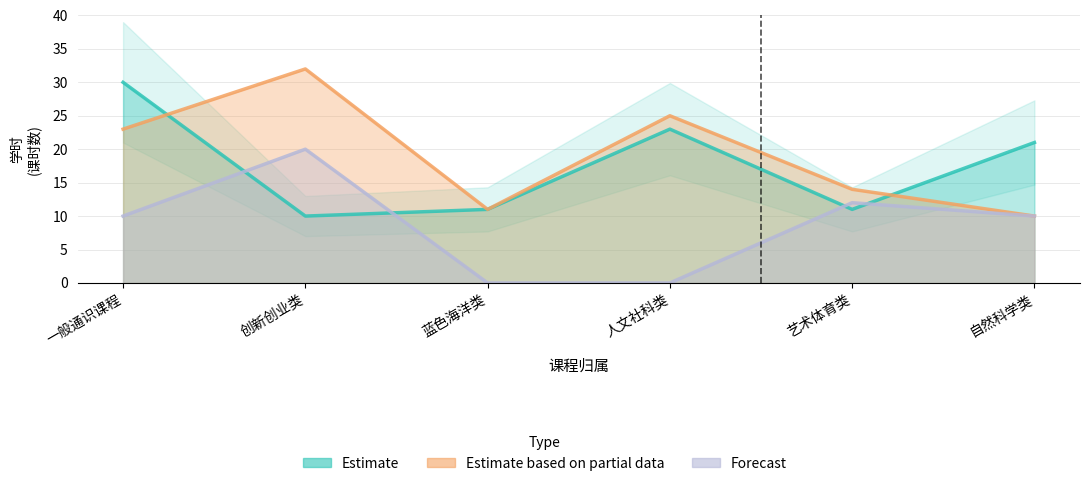

True or false: Estimate and Forecast intersect in this chart.

True